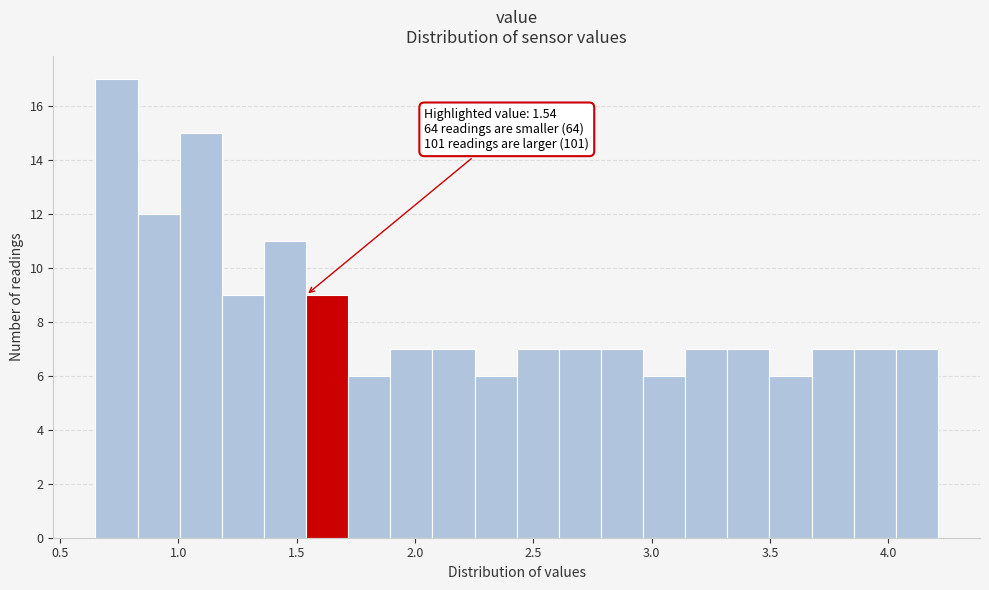

Read against the x-axis, roughly where is the centre of the tallest bar?

0.75